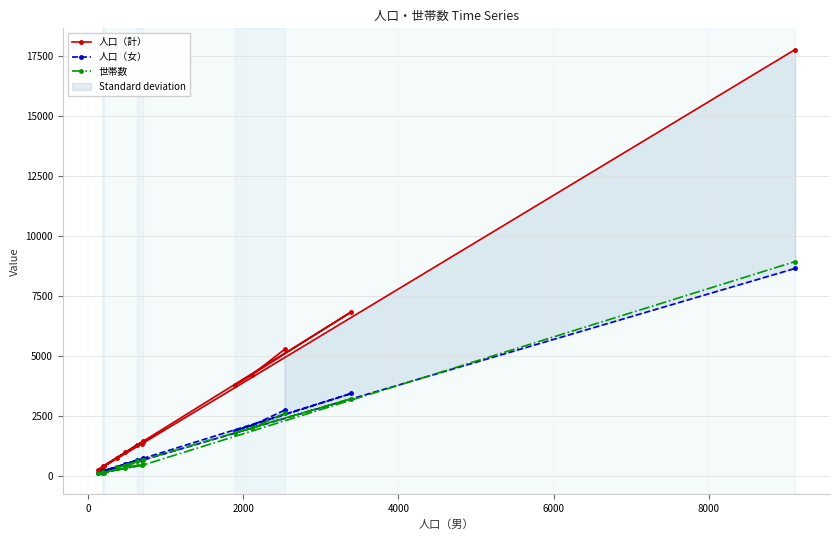

What is the difference between the second highest and second lowest values in the 人口（計） series?

6479